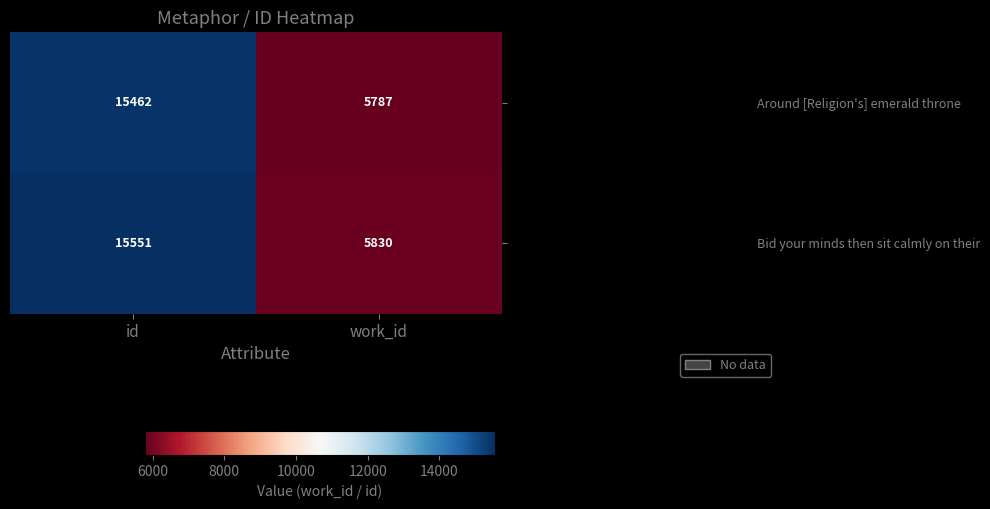

Which series has the largest range (max minus min)?

Bid your minds then sit calmly on their